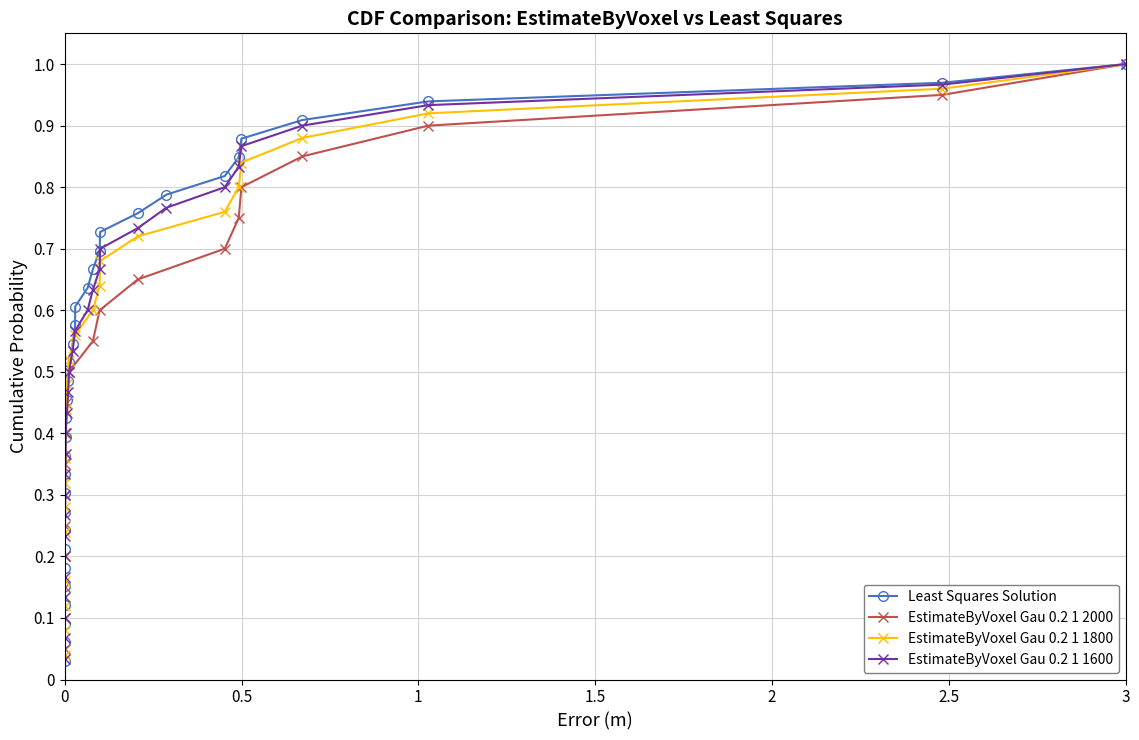

Does the chart have visible grid lines?

Yes